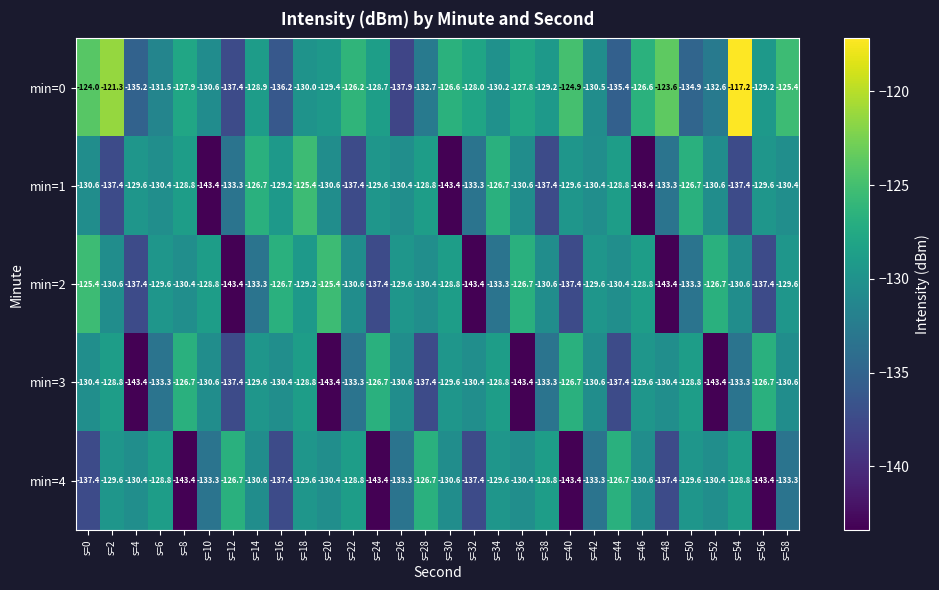

Rank the series at s=58 from highest to lowest value.

min=0, min=2, min=1, min=3, min=4